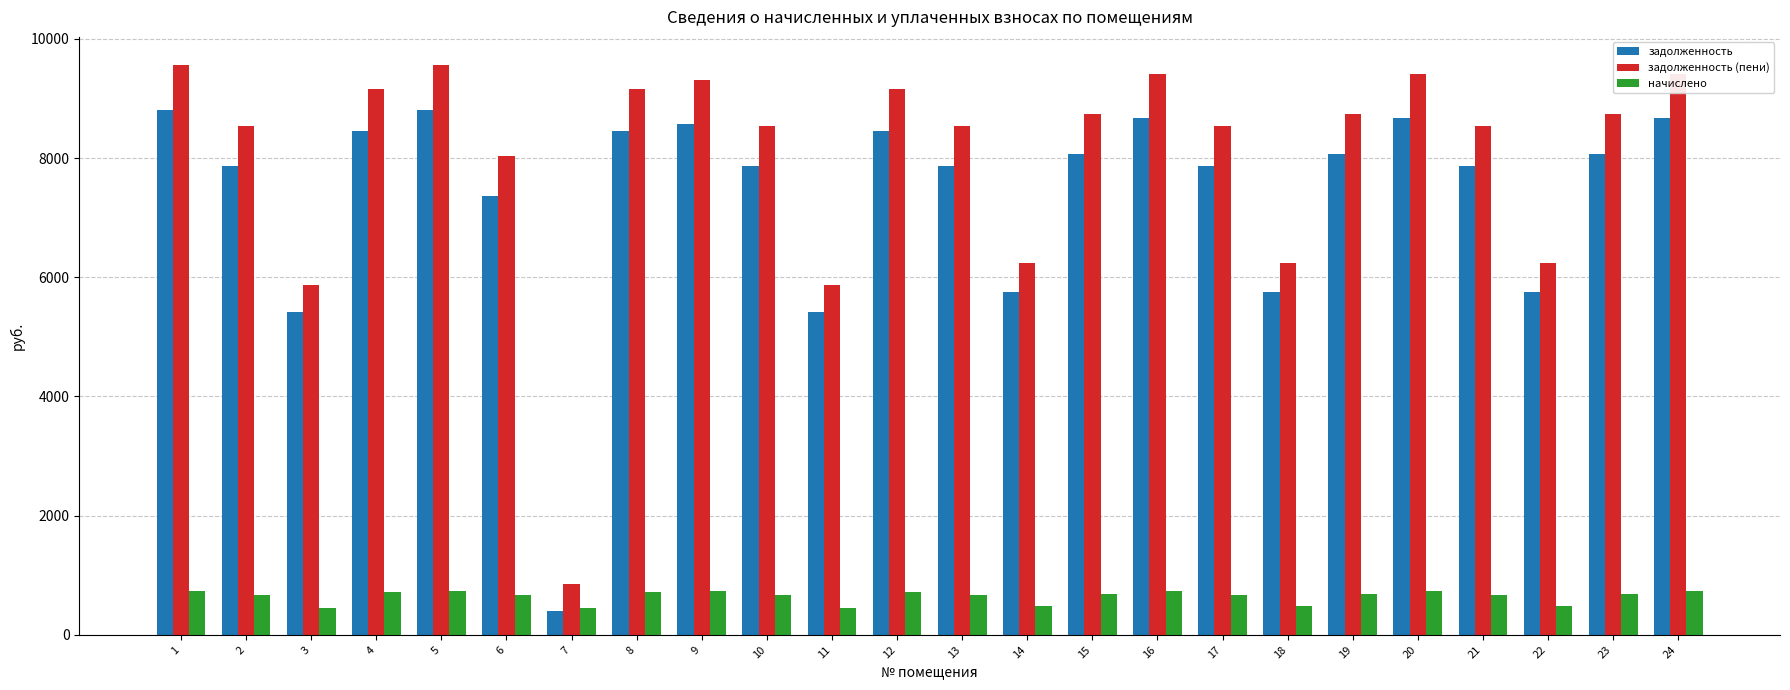

List the series in order of their peak value, lowest first.

начислено, задолженность, задолженность (пени)